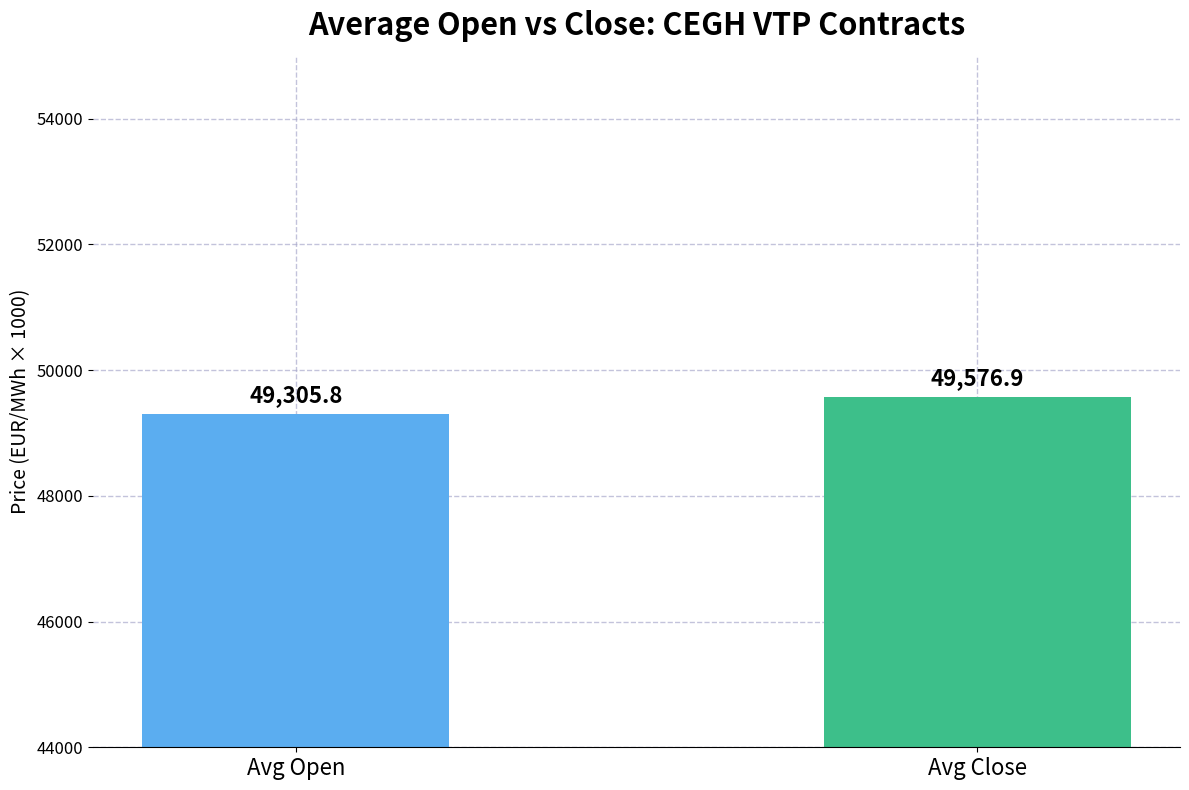

What is the ratio of the value at Avg Open to the value at Avg Close?

1.0